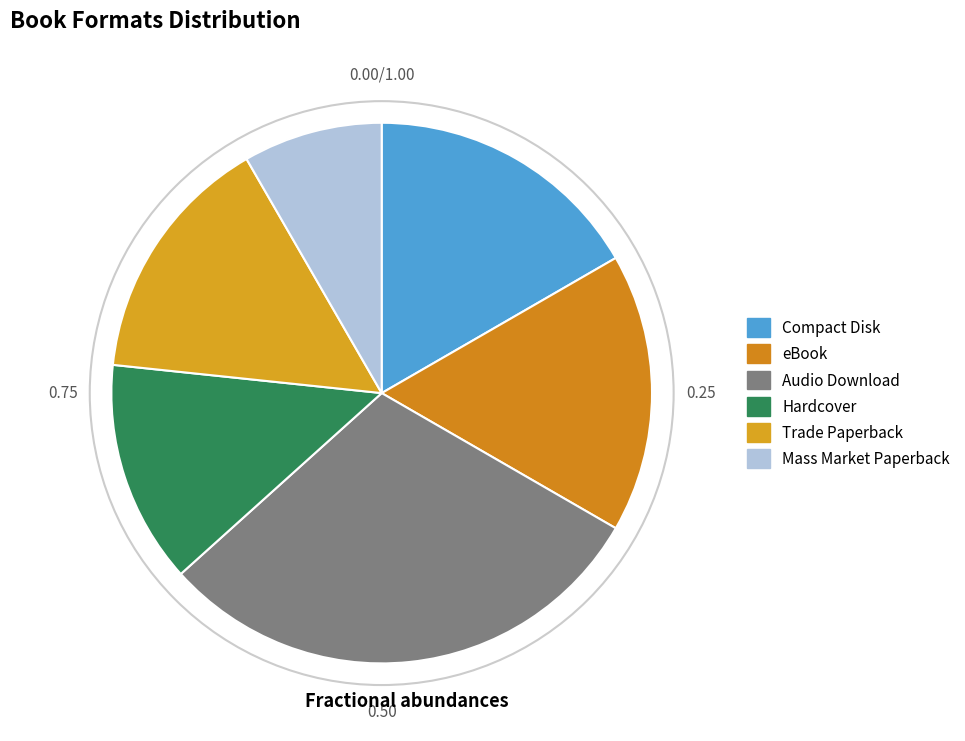

Does Mass Market Paperback account for over 50% of the chart?

No